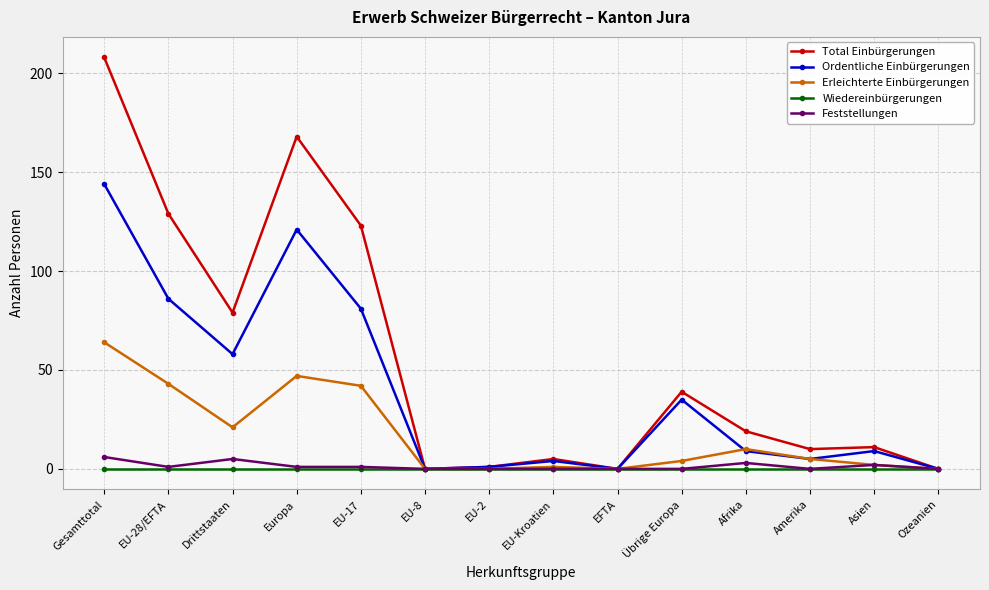

At which label is Total Einbürgerungen closest to 104?

EU-17